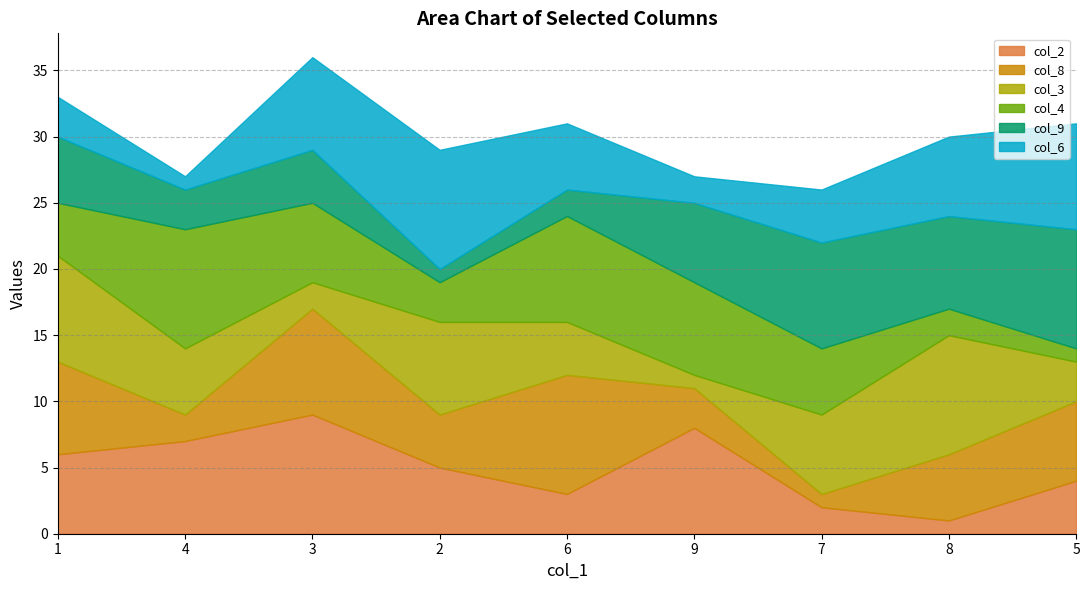

Where does the col_3 series first go above 5?

1